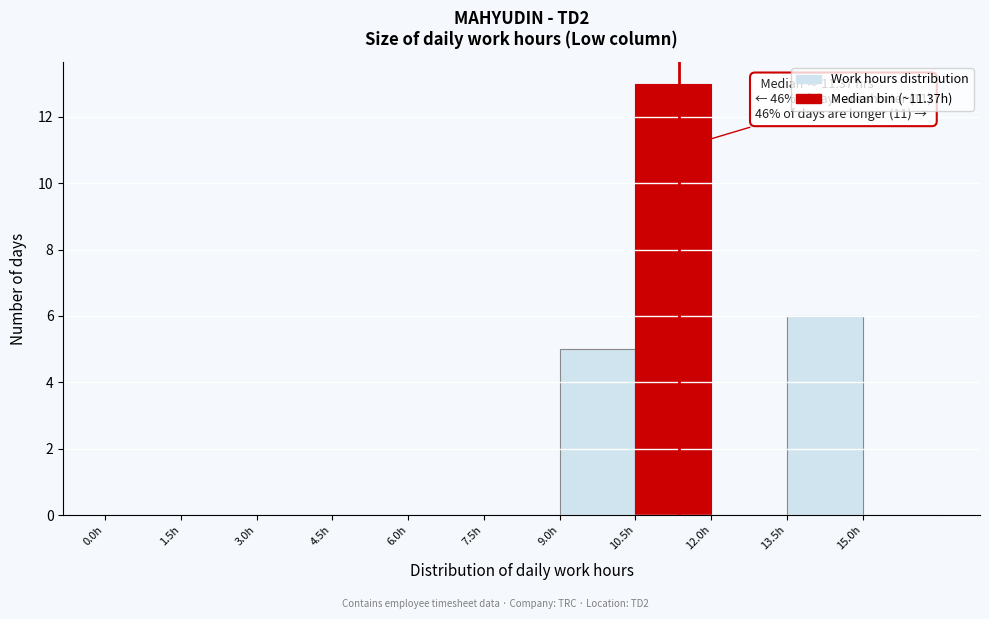

Over which range of the x-axis is the bar tallest?

10.5 to 12.0